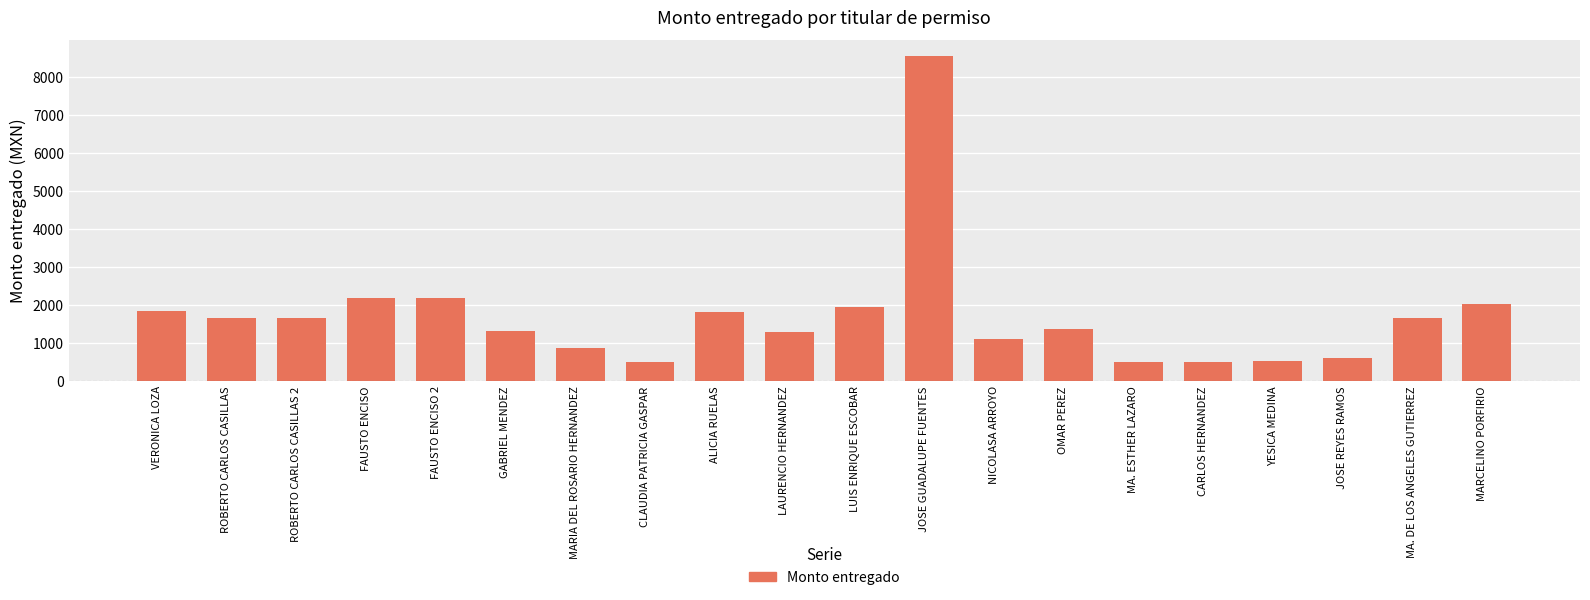

What is the average value?

1695